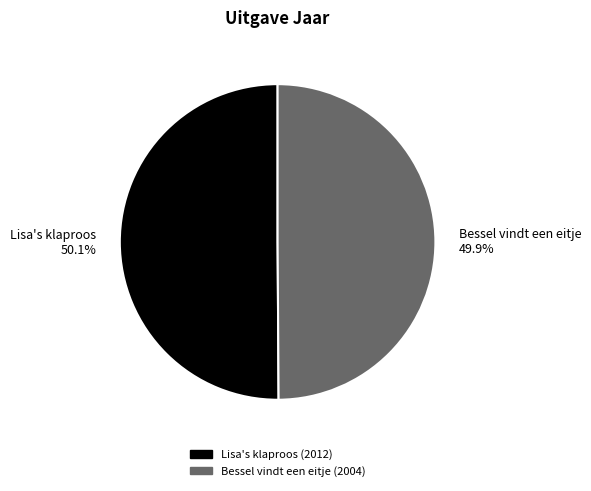

What is the ratio of the value at Lisa's klaproos 50.1% to the value at Bessel vindt een eitje 49.9%?

1.0